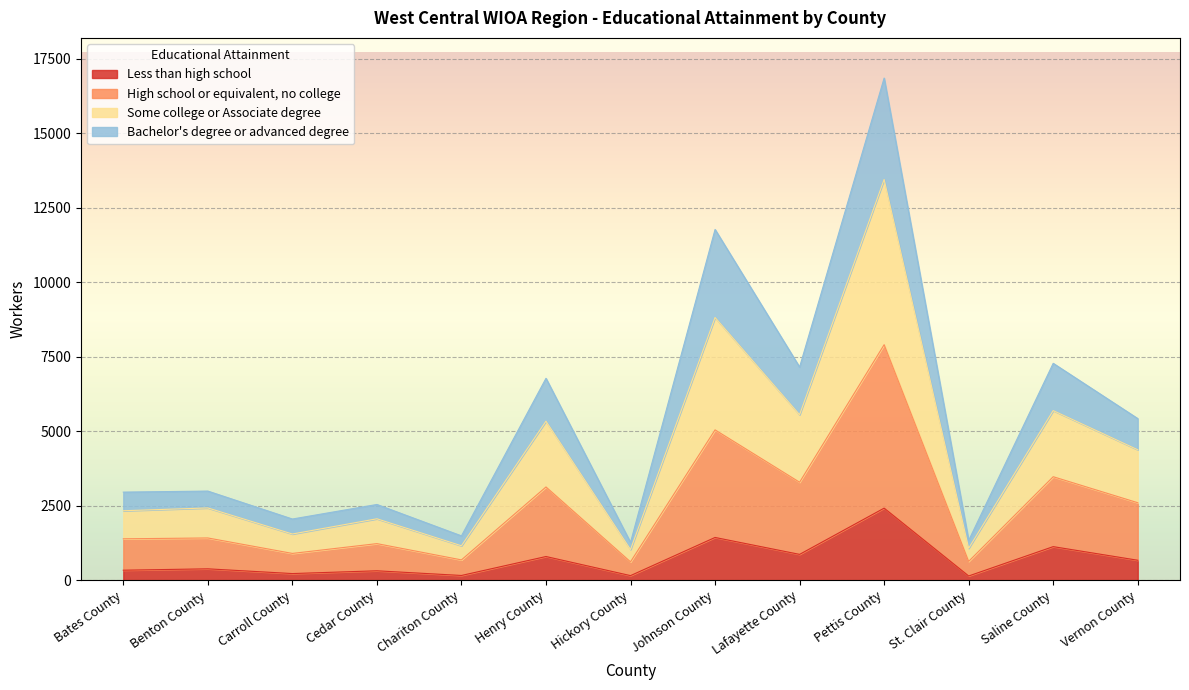

The Less than high school series shows 2417 at Pettis County. True or false?

True